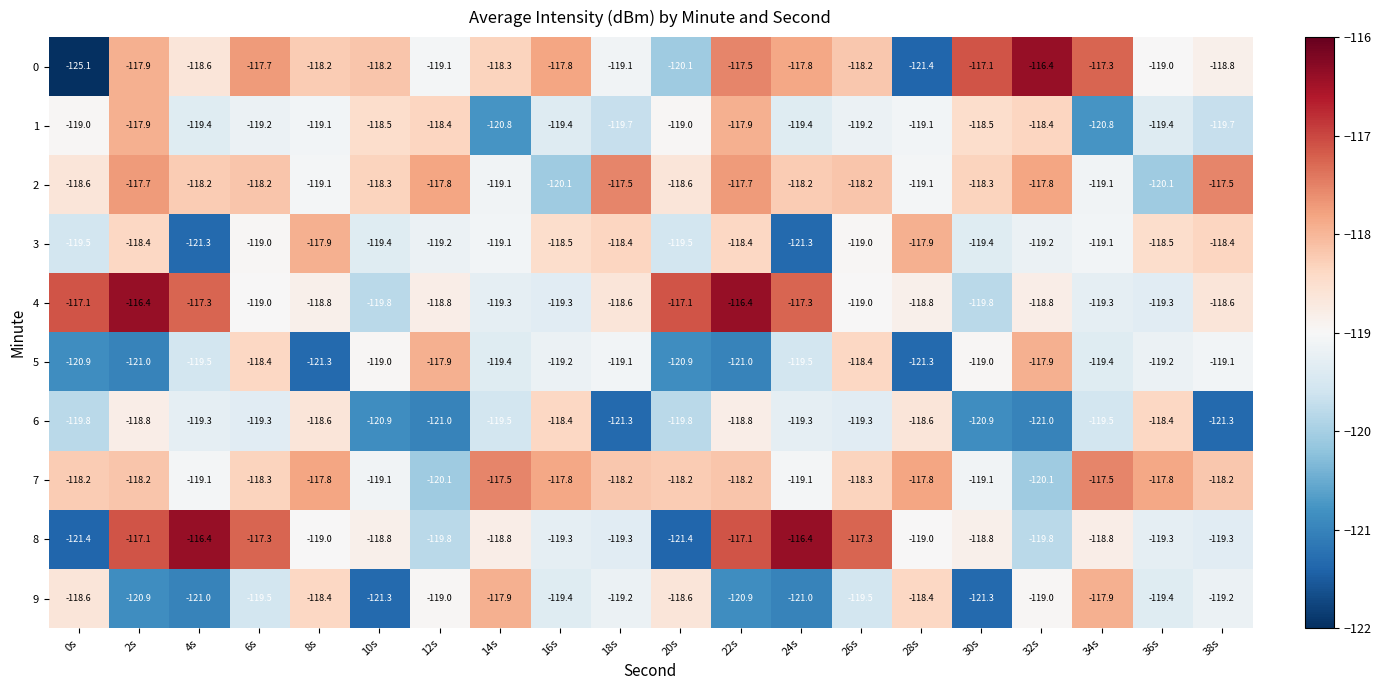

Rank the series at 4s from highest to lowest value.

8, 4, 2, 0, 7, 6, 1, 5, 9, 3